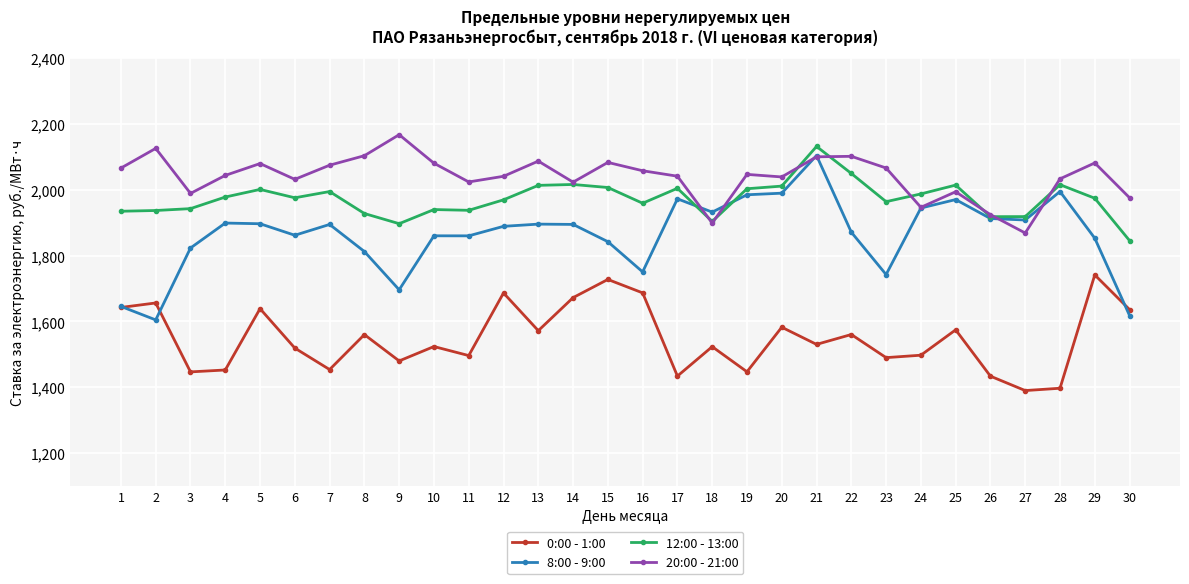

What is the sum of the 20:00 - 21:00 values at 19 and 18?

3945.2